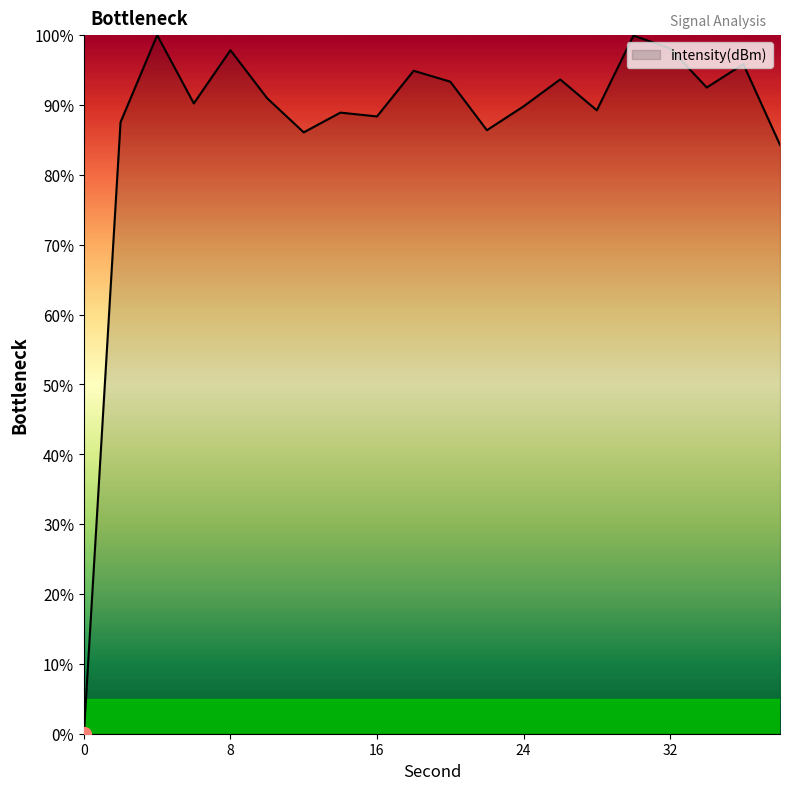

What is the maximum value shown in the chart?

100.0